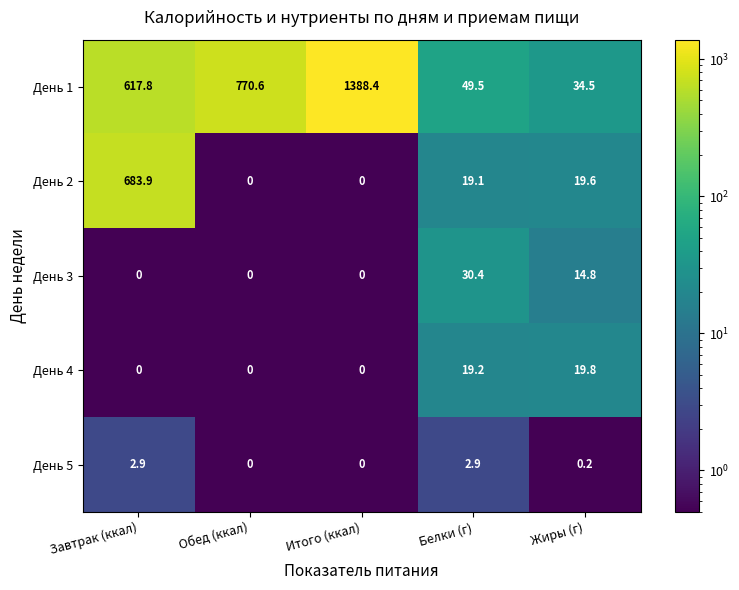

At how many categories does at least one series exceed 278?

3